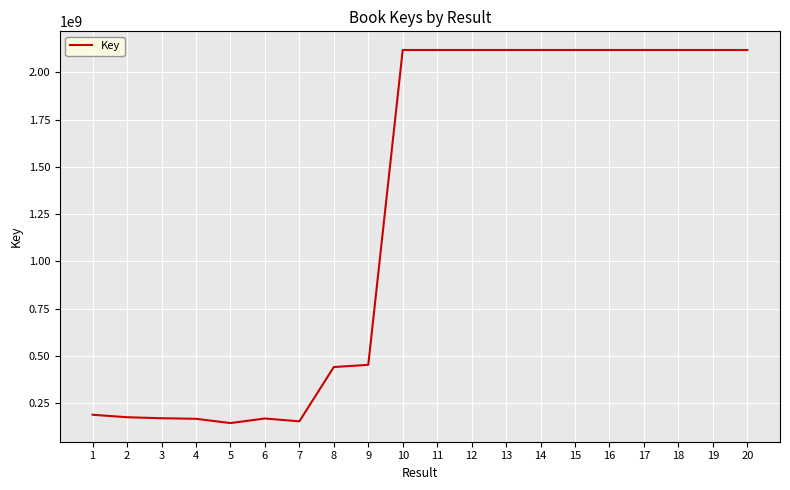

True or false: there are more than 1 points higher than both neighbors.

True